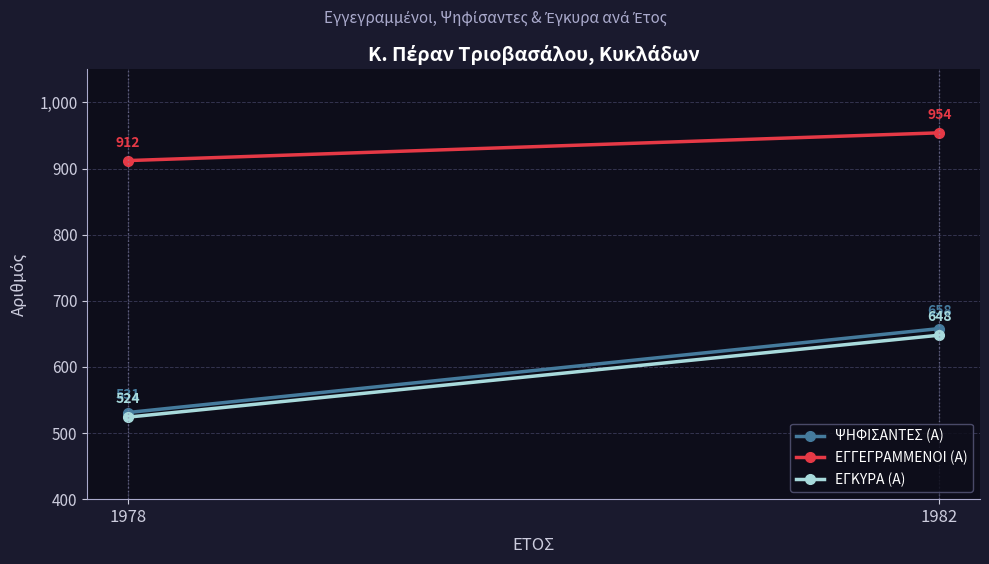

What is the value of the ΨΗΦΙΣΑΝΤΕΣ (Α) point at the 1st from the left?

531